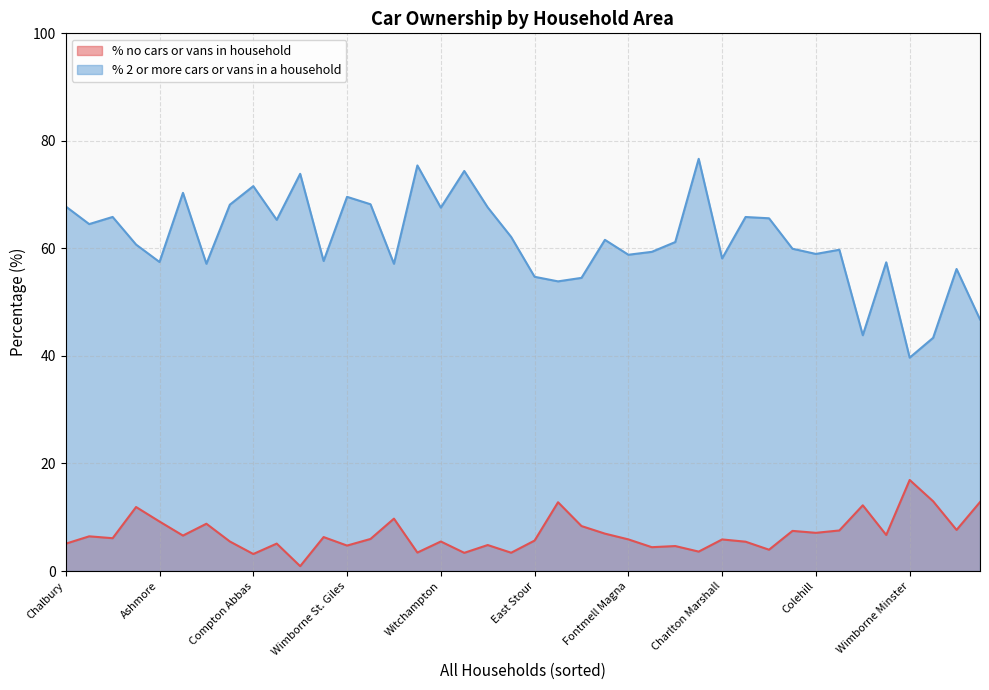

True or false: % no cars or vans in household and % 2 or more cars or vans in a household cross at least once.

False